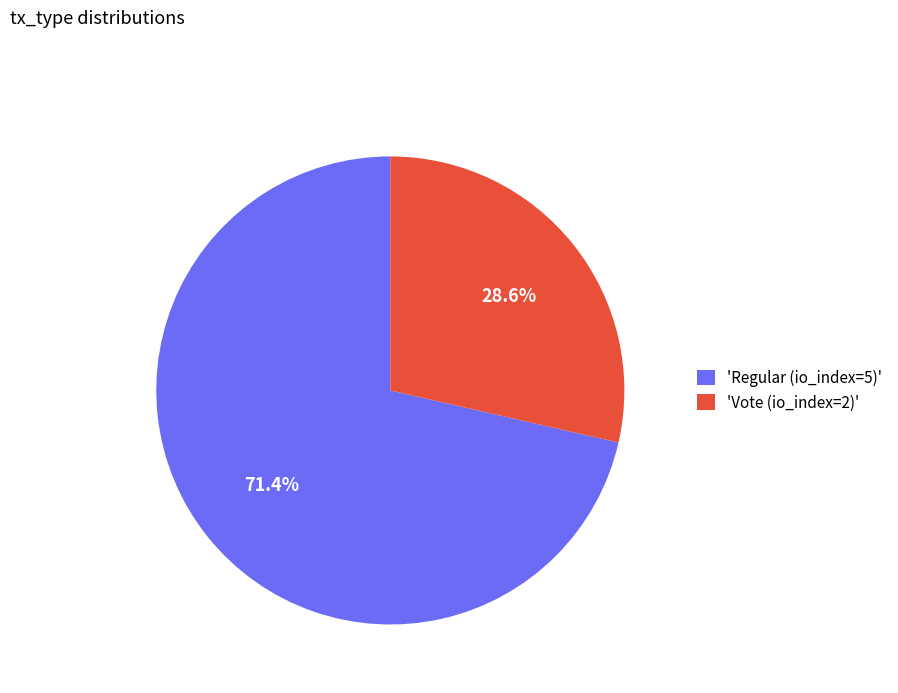

Which slice represents more than half of the pie?

'Regular (io_index=5)'